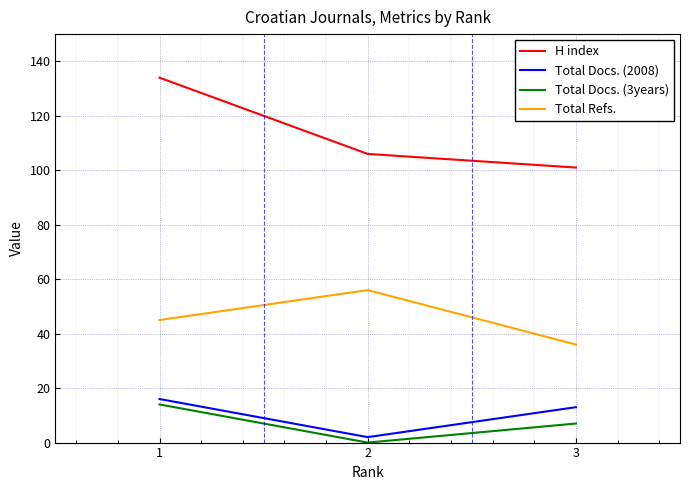

Does the chart display data point markers on the line(s)?

No